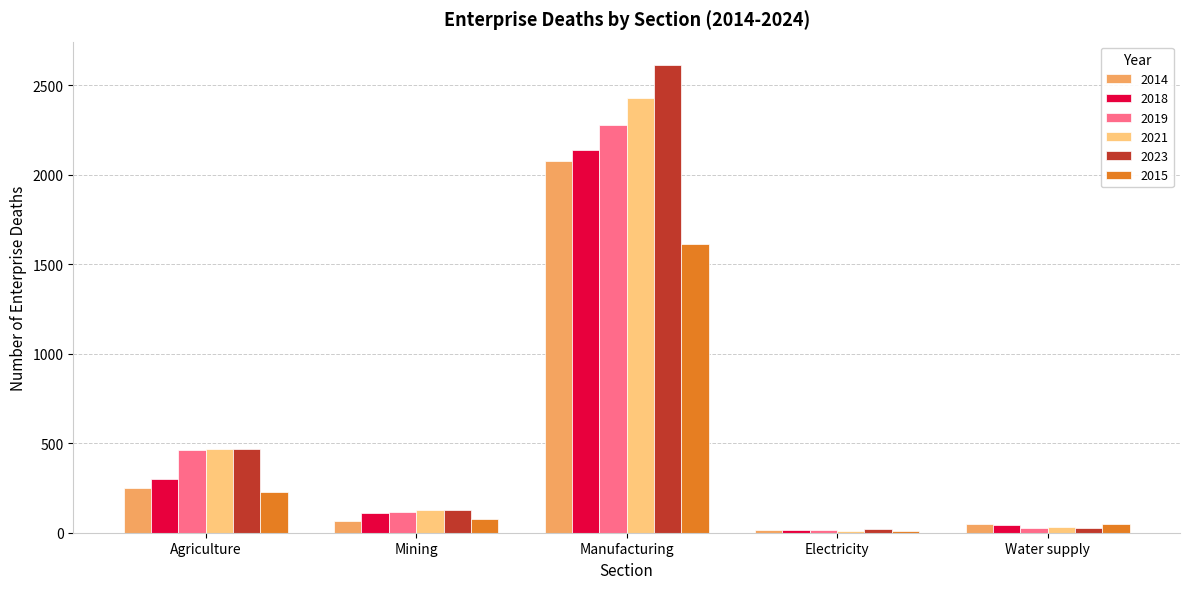

What is the average value of the 2015 series?

396